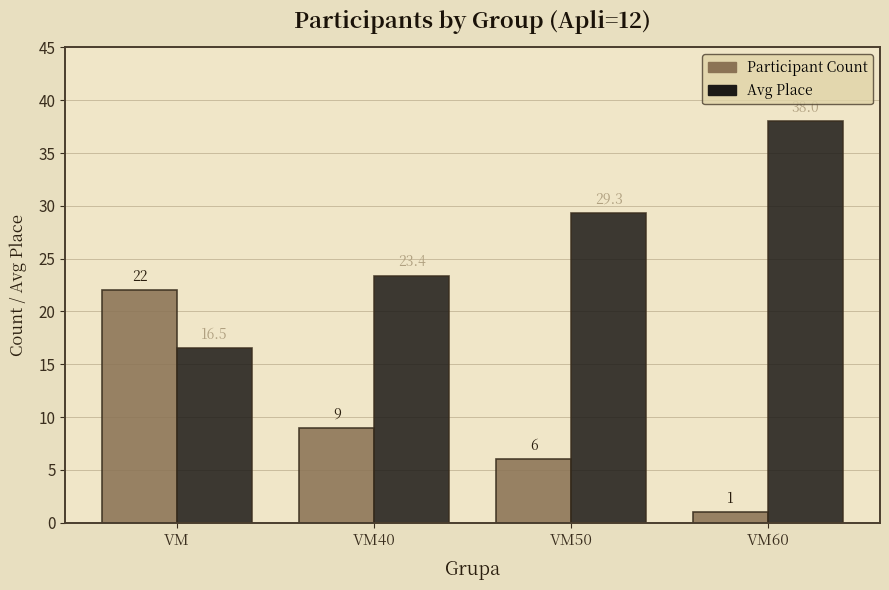

Rank the categories by Participant Count value from lowest to highest.

VM60, VM50, VM40, VM